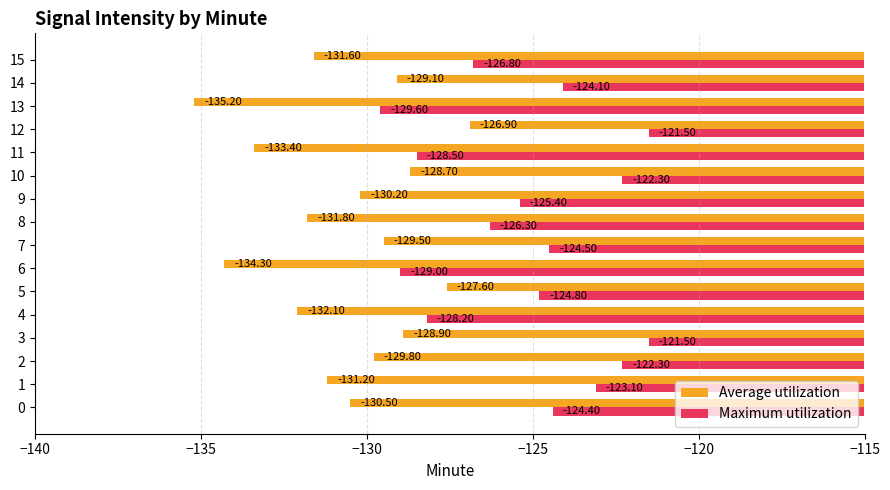

Which series has the widest spread of values?

Average utilization